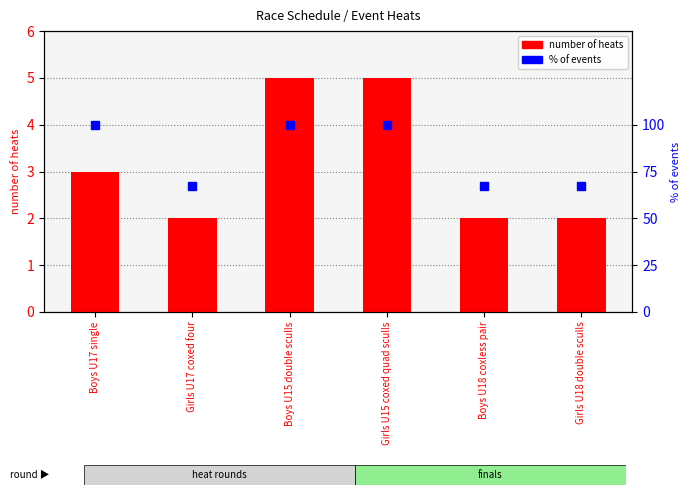

Where is % of events nearest to the value 83?

Girls U17 coxed four